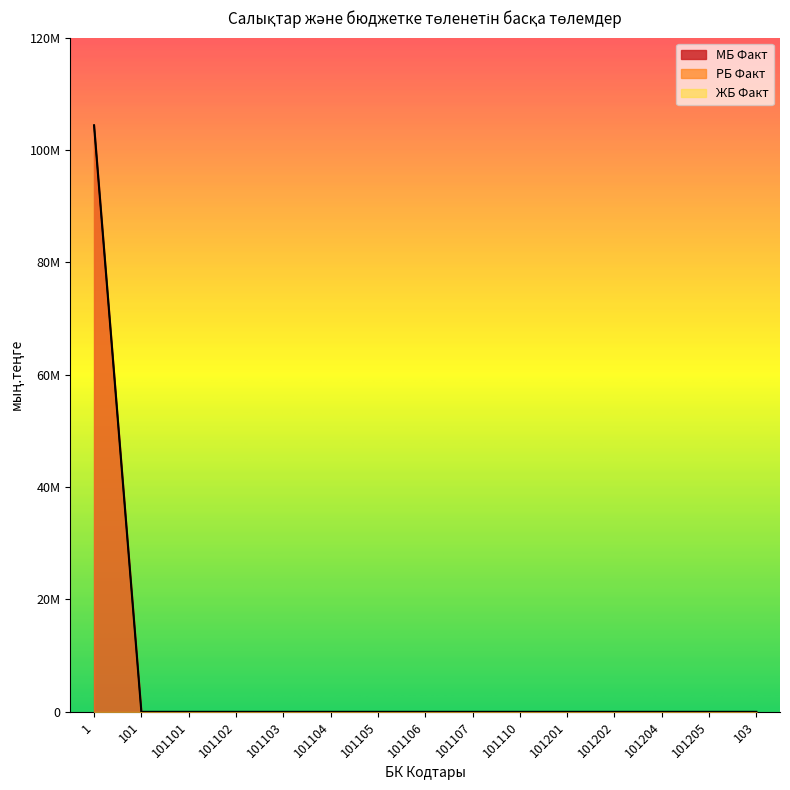

List the series in order of their peak value, highest first.

ЖБ Факт, МБ Факт, РБ Факт